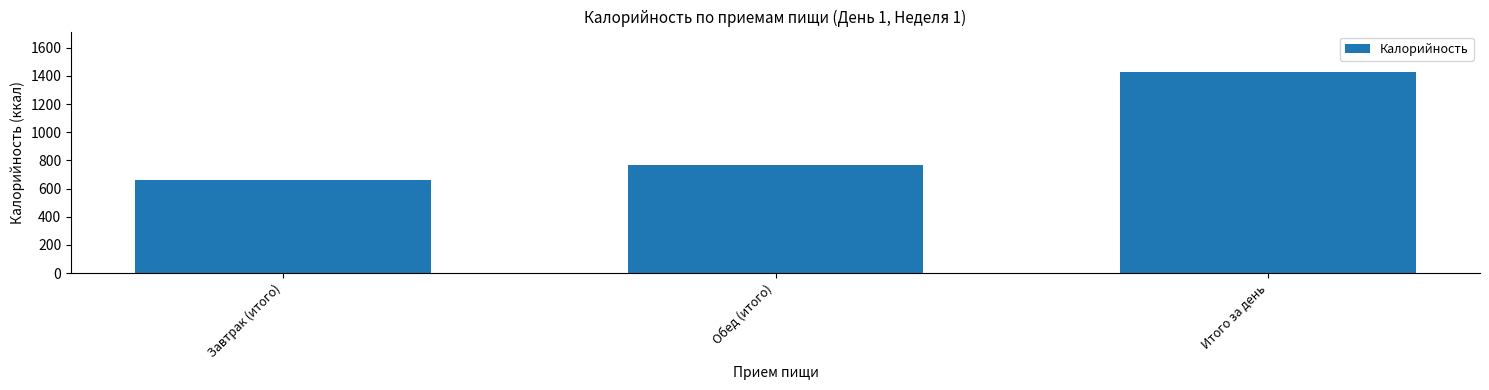

Reading right to left, list all the values displayed in this chart.

Итого за день=1428.7	Обед (итого)=764.9	Завтрак (итого)=663.8